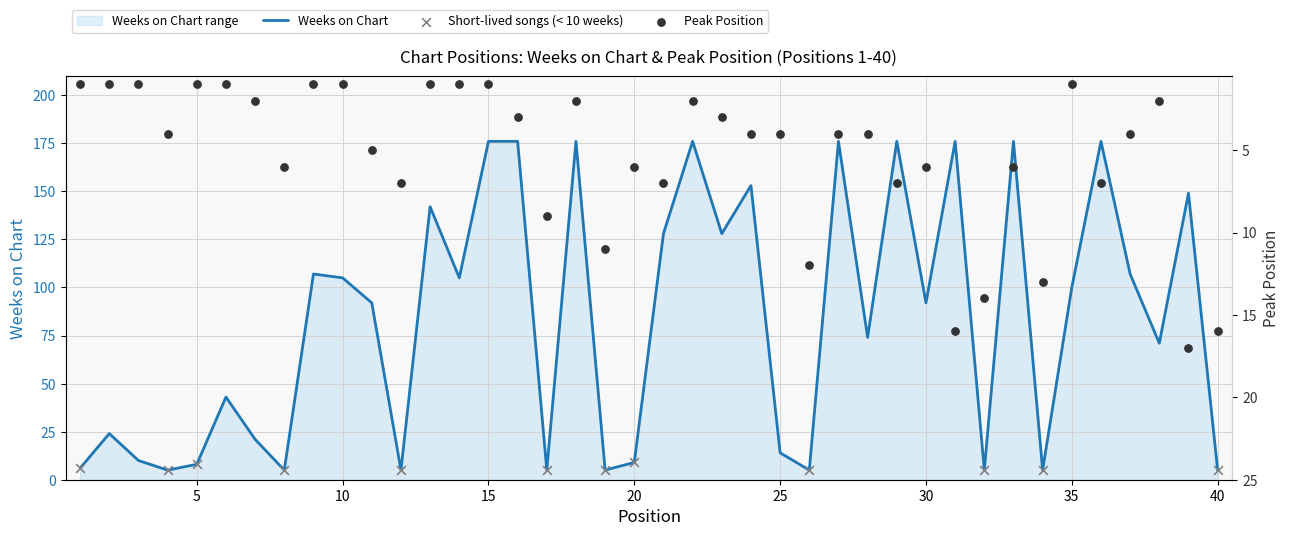

Is the value of Peak Position at 8 greater than the value of Weeks on Chart at 14?

No